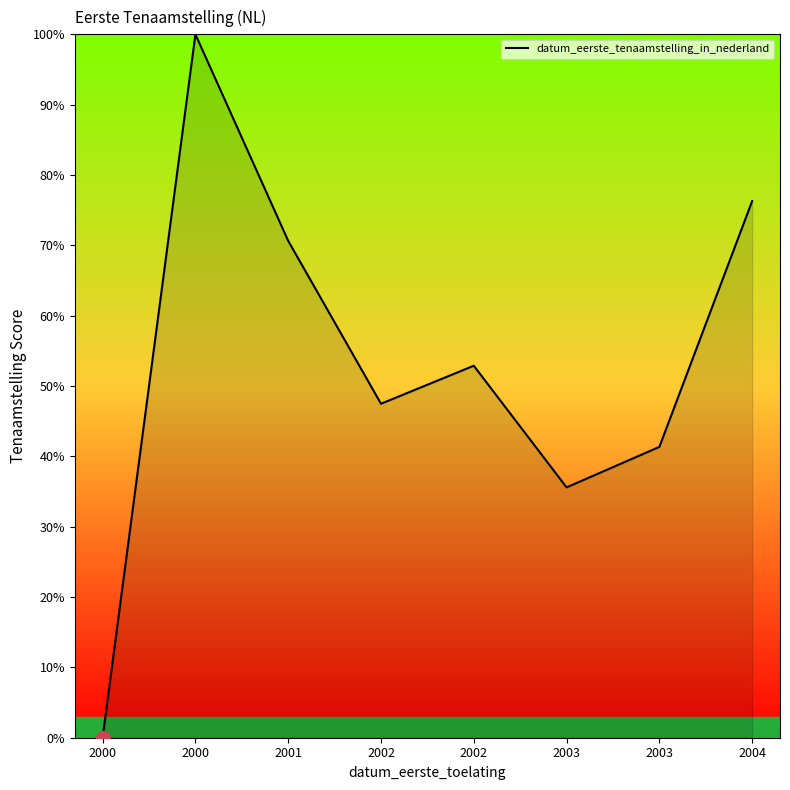

Approximately how many times larger is the value at 2002 compared to 2004?

0.6